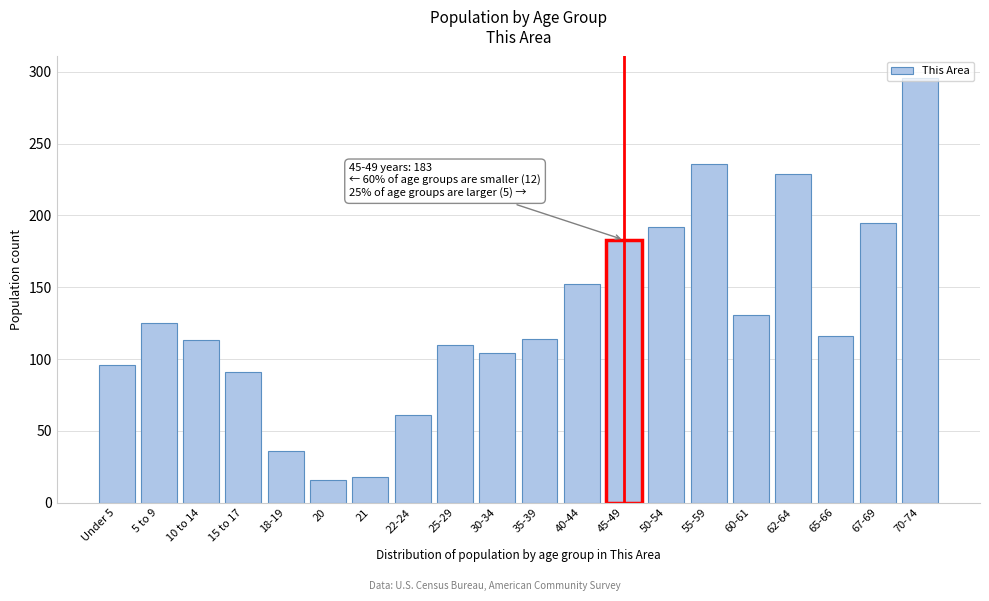

Where is the data nearest to the value 156?

40-44